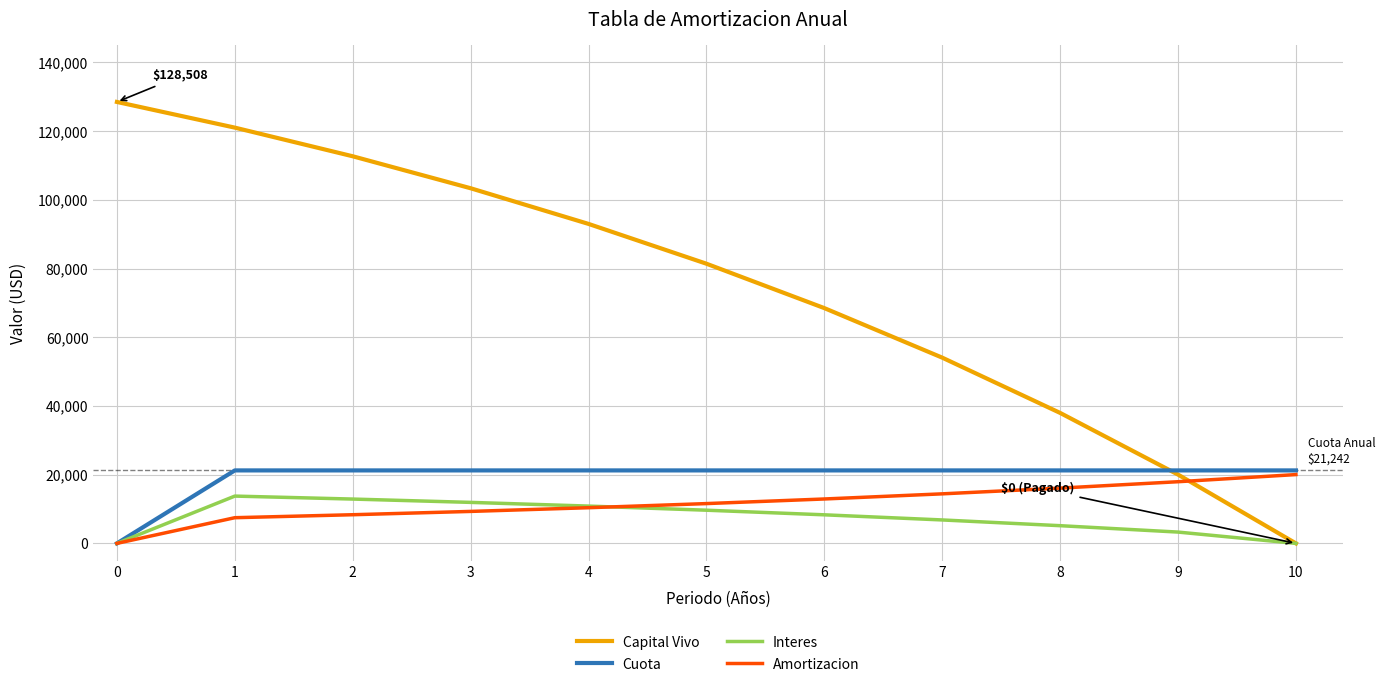

What is the difference between the maximum and second lowest values in the Capital Vivo series?

108479.0